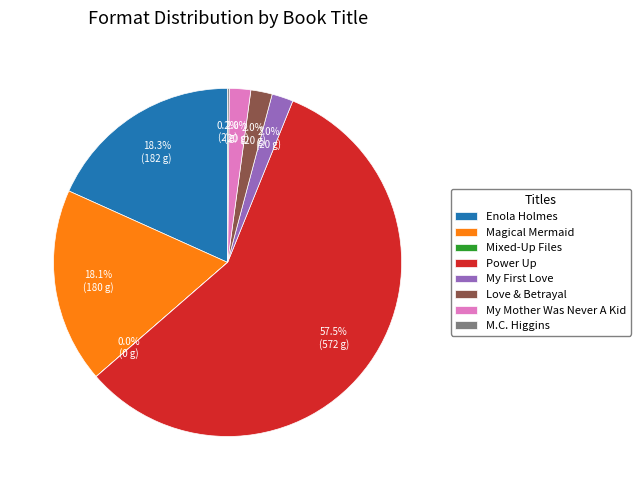

Which has a higher value, Power Up or My Mother Was Never A Kid?

Power Up